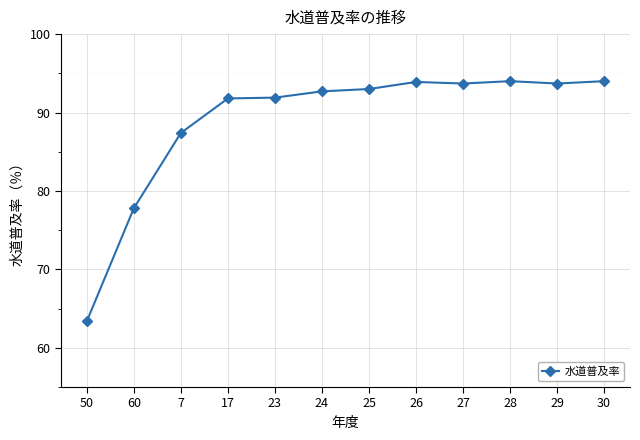

What is the smallest value displayed?

63.4